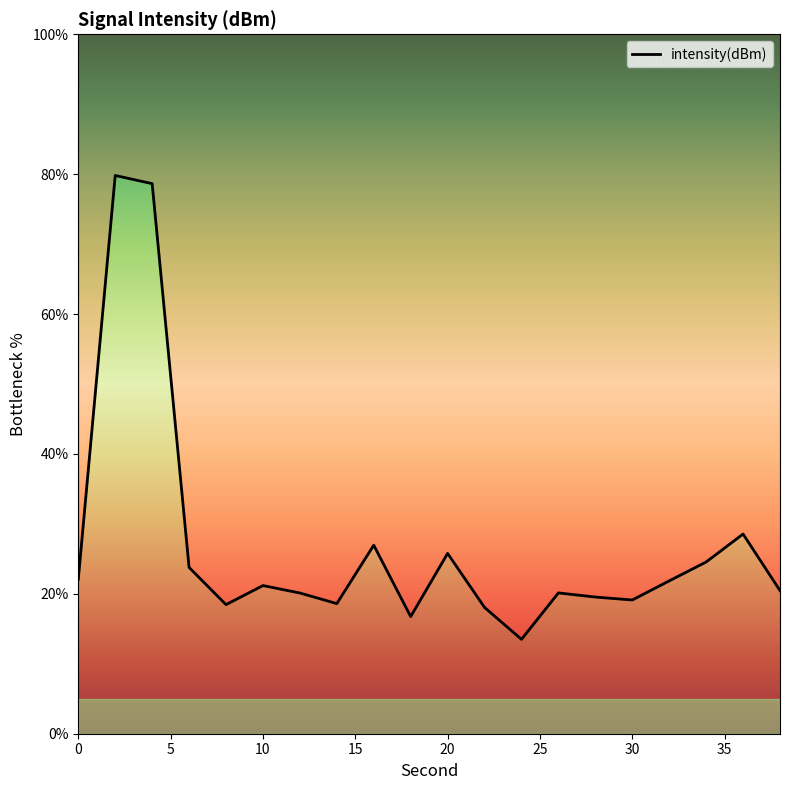

What is the change in value from 14 to 34?

+5.9